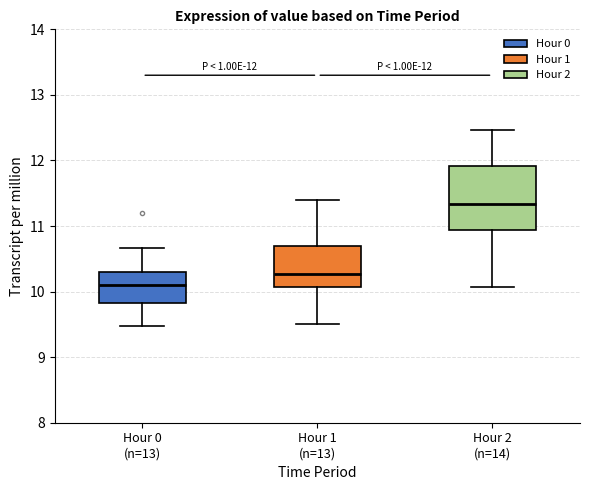

Which box has the lowest median line?

Hour 0 (n=13)